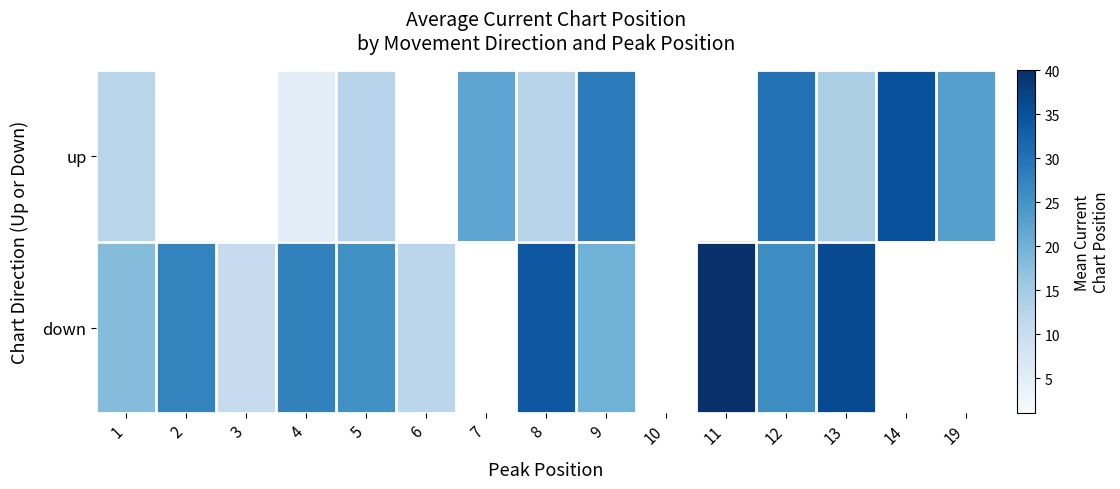

What is the approximate value of down at 5?

25.5